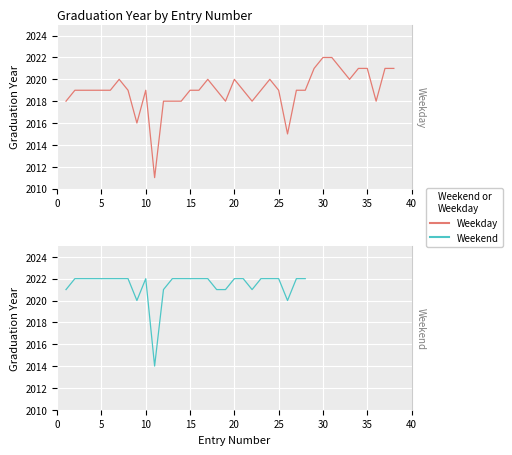

What is the approximate value of Weekday at 15?

2019.0